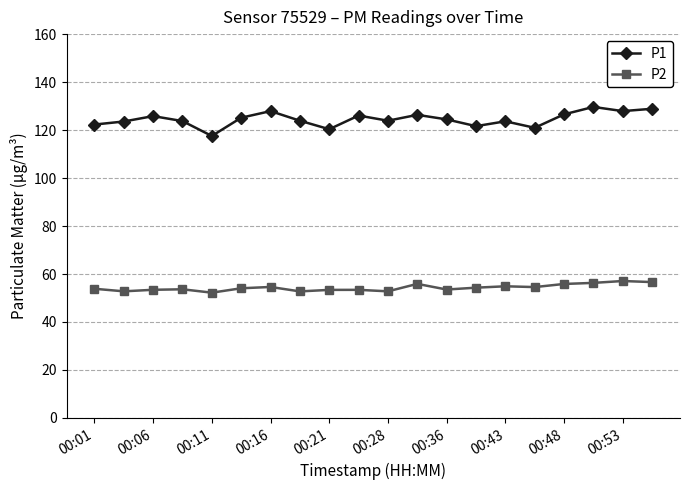

True or false: P2 and P1 cross at least once.

False